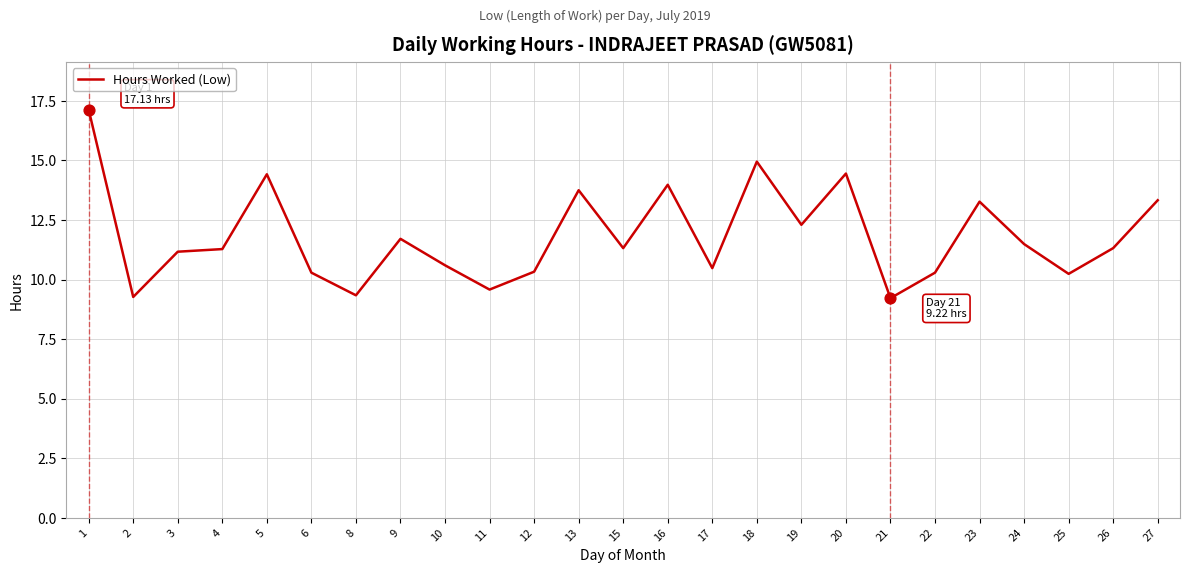

What is the change in value from 8 to 17?

+1.1